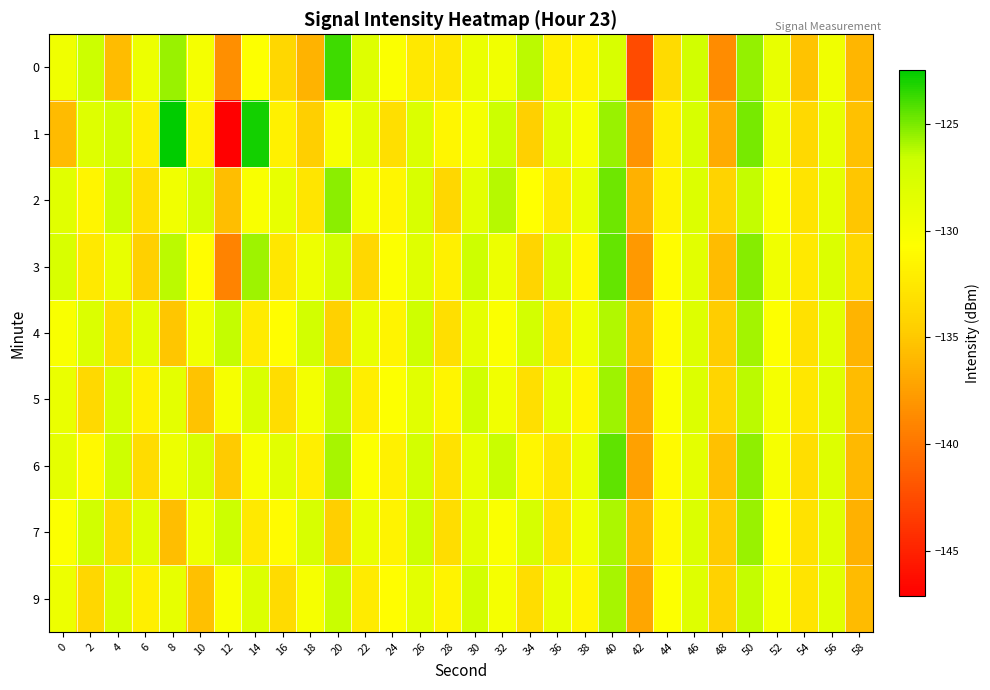

What is the total value across all series at 16?

-1184.4